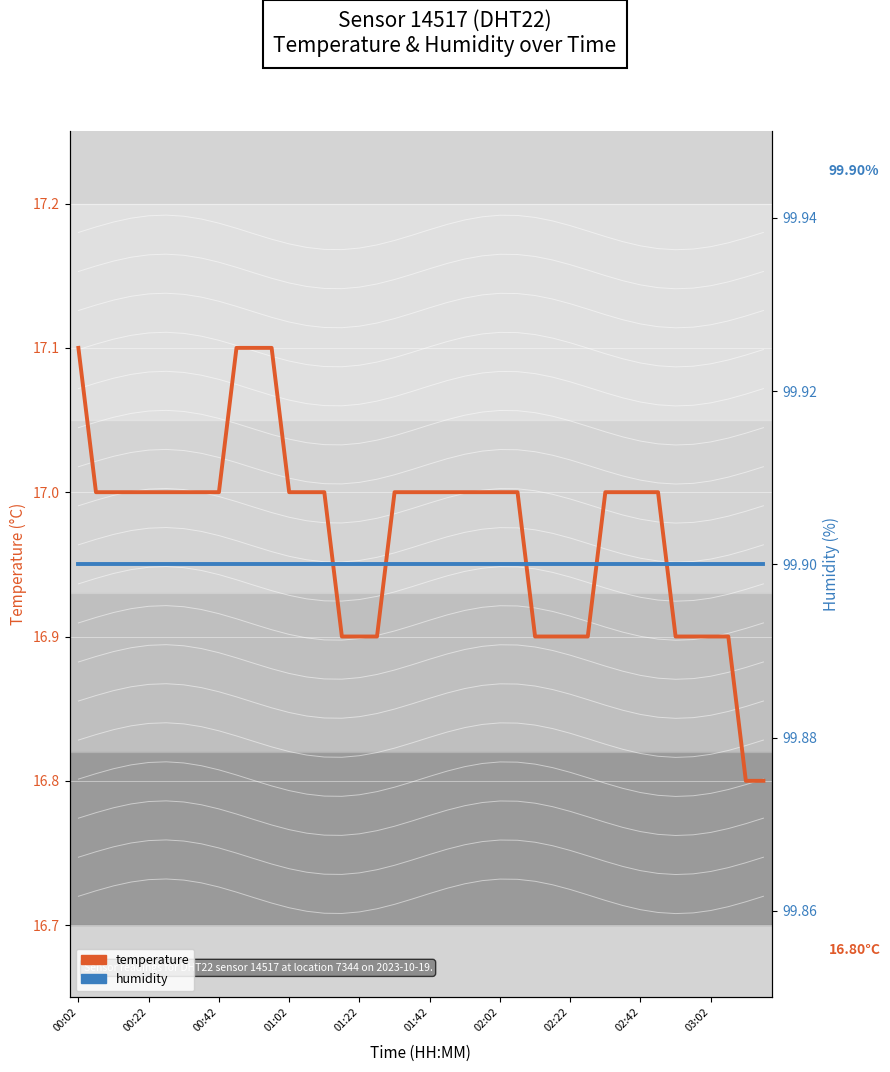

What is the average value of the temperature series?

17.0